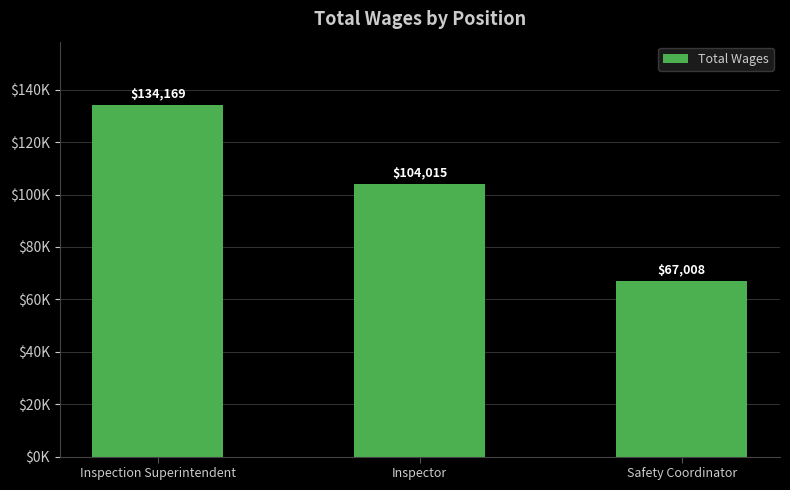

Reading left to right, list all the values displayed in this chart.

Inspection Superintendent=134169	Inspector=104015	Safety Coordinator=67008